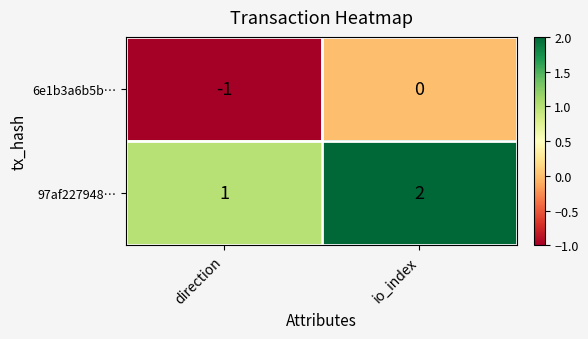

Which series has the largest total across all categories?

97af227948…